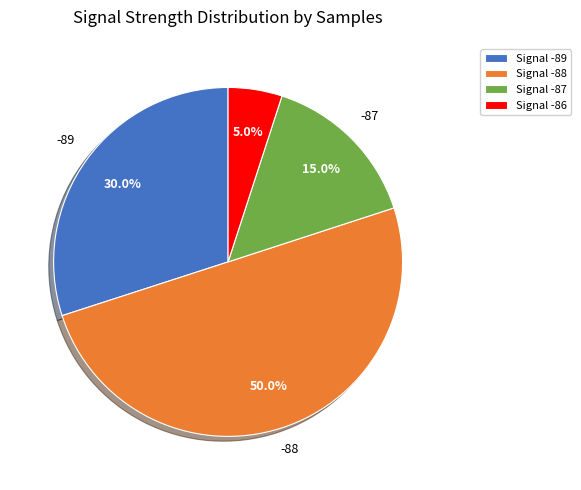

What is the majority slice?

Signal -88